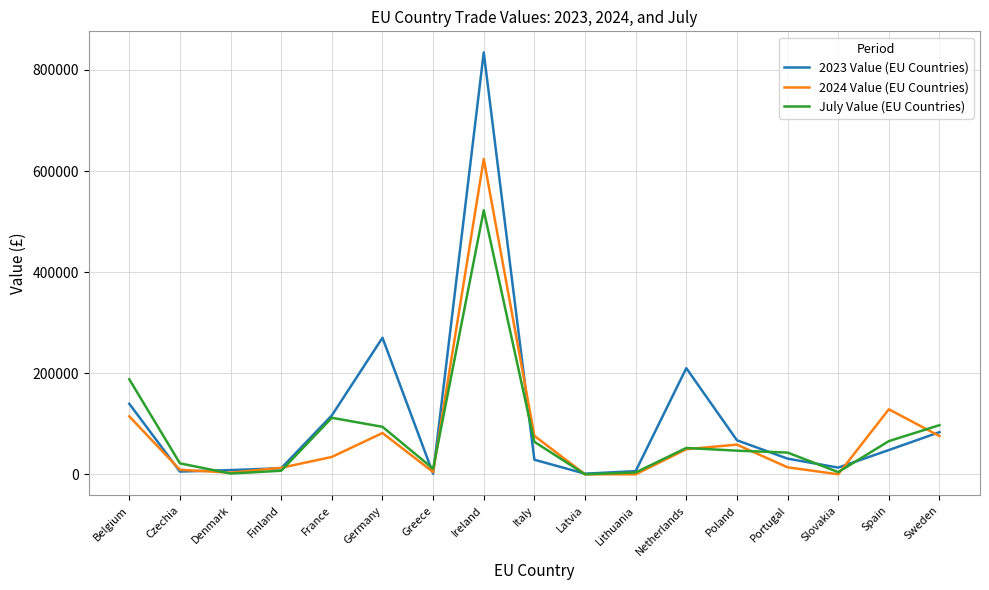

What is the maximum value shown in the chart?

834708